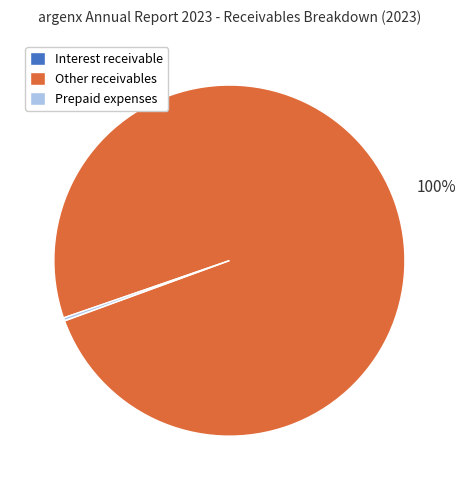

To the nearest percent, what portion does Other receivables represent?

100%